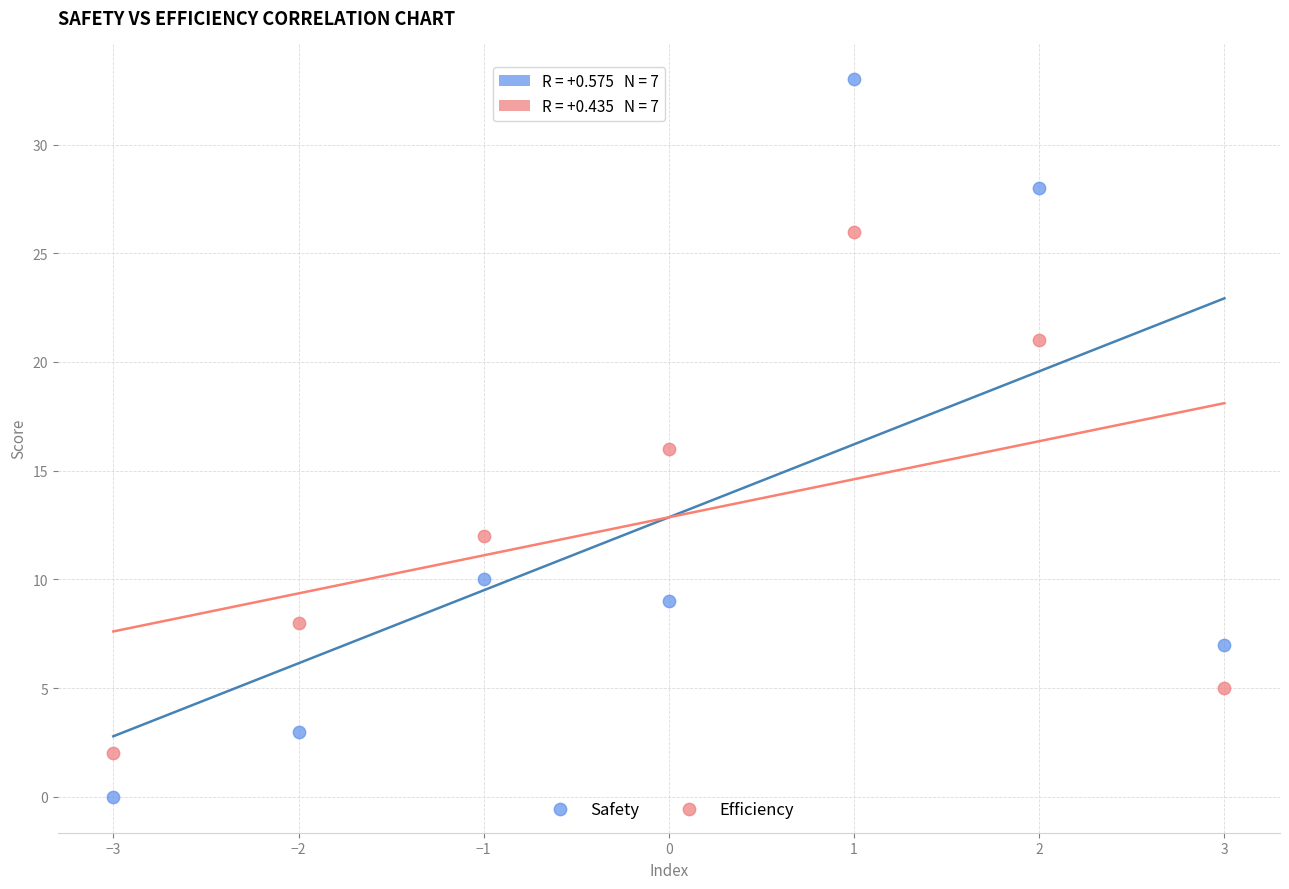

What are all the series names shown in the legend?

Safety, Efficiency